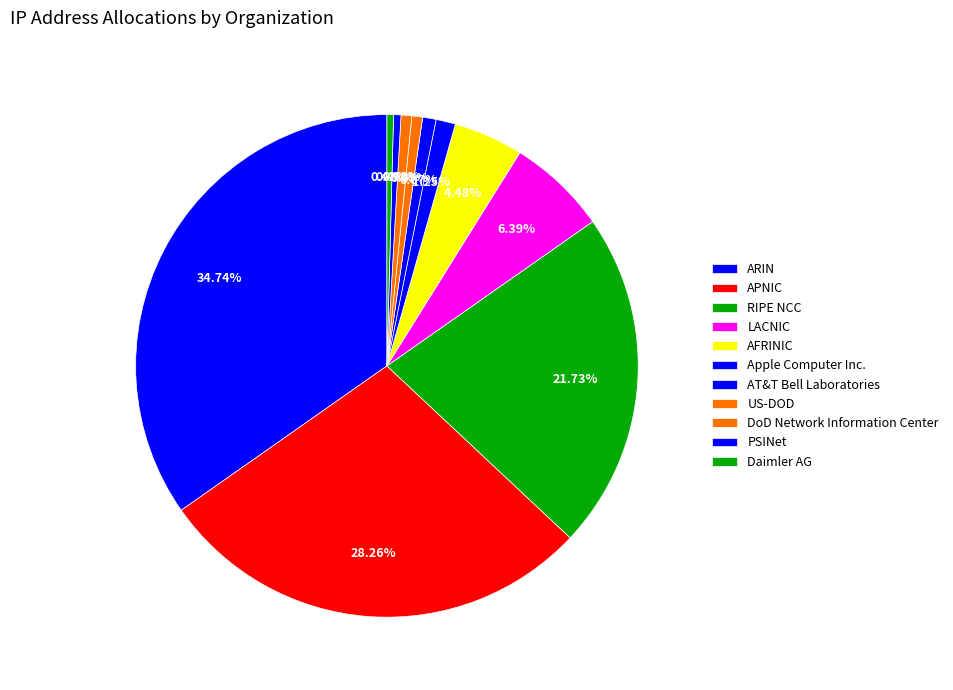

How many slices are in this pie chart?

11